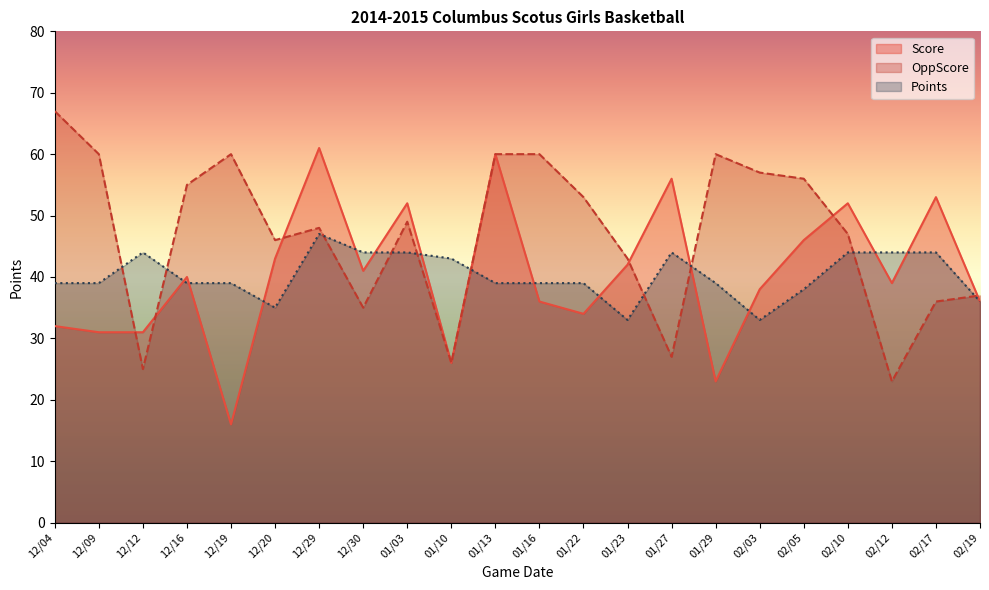

At how many categories does at least one series exceed 50?

15